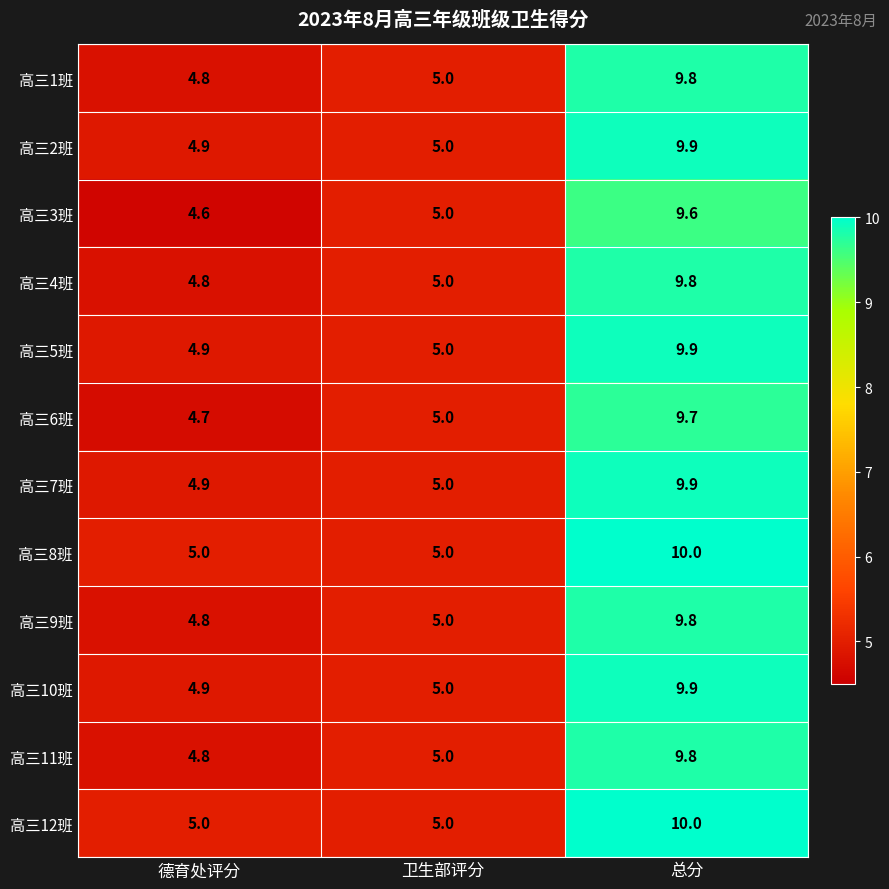

Read the 高三11班 value at 卫生部评分.

5.0